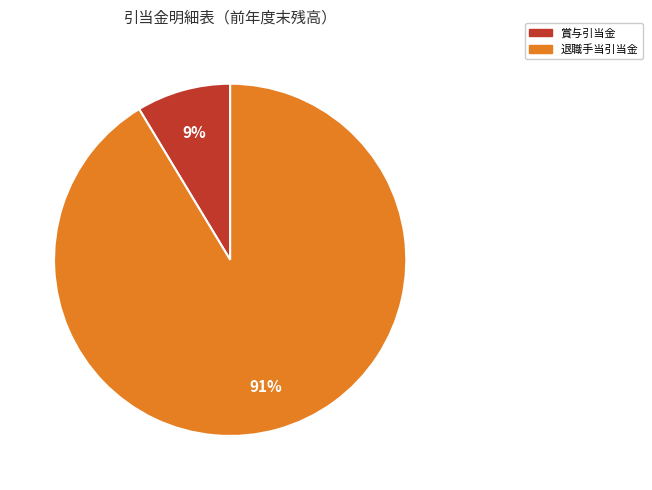

How many segments does this pie chart have?

2